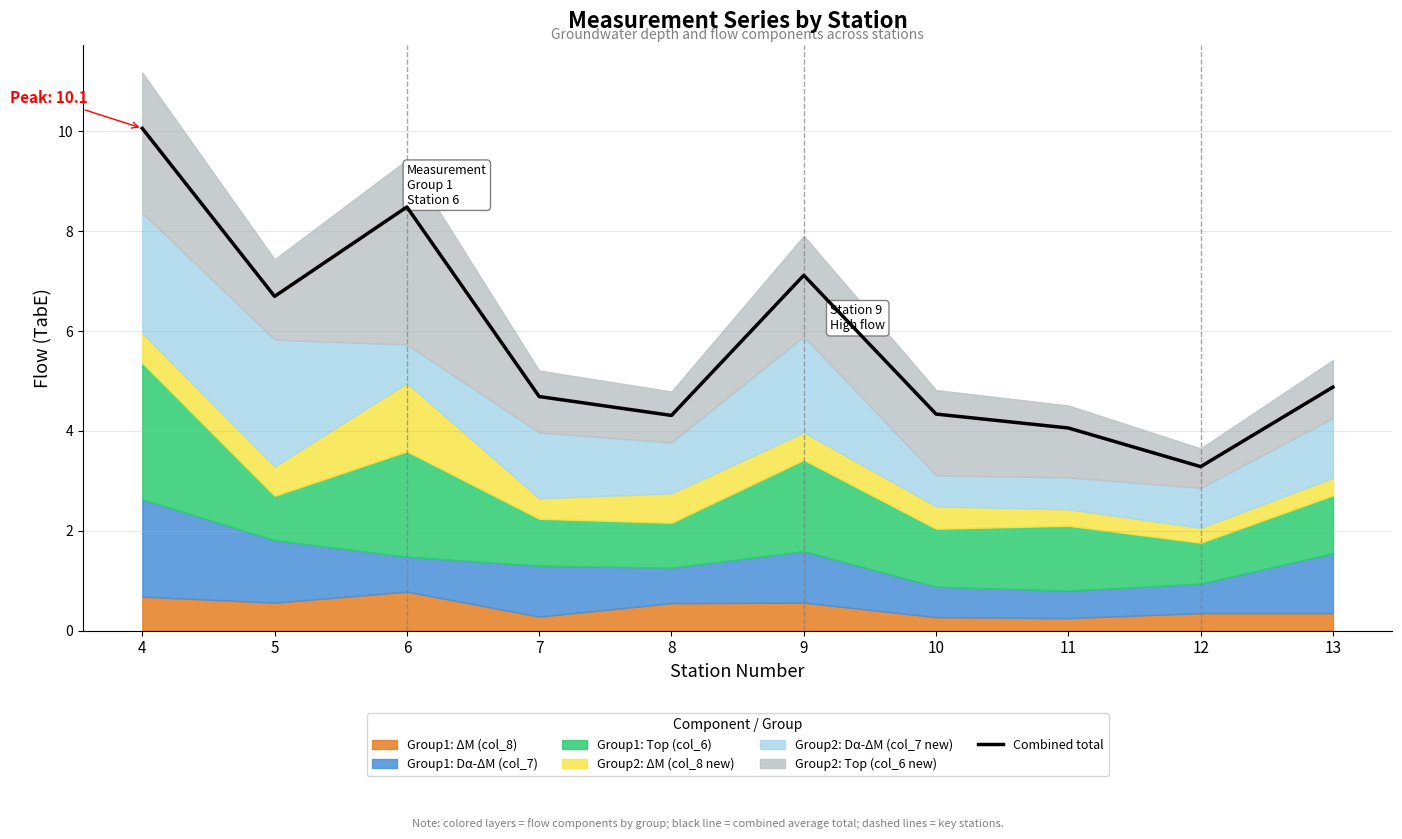

Count the number of values greater than 4.

9